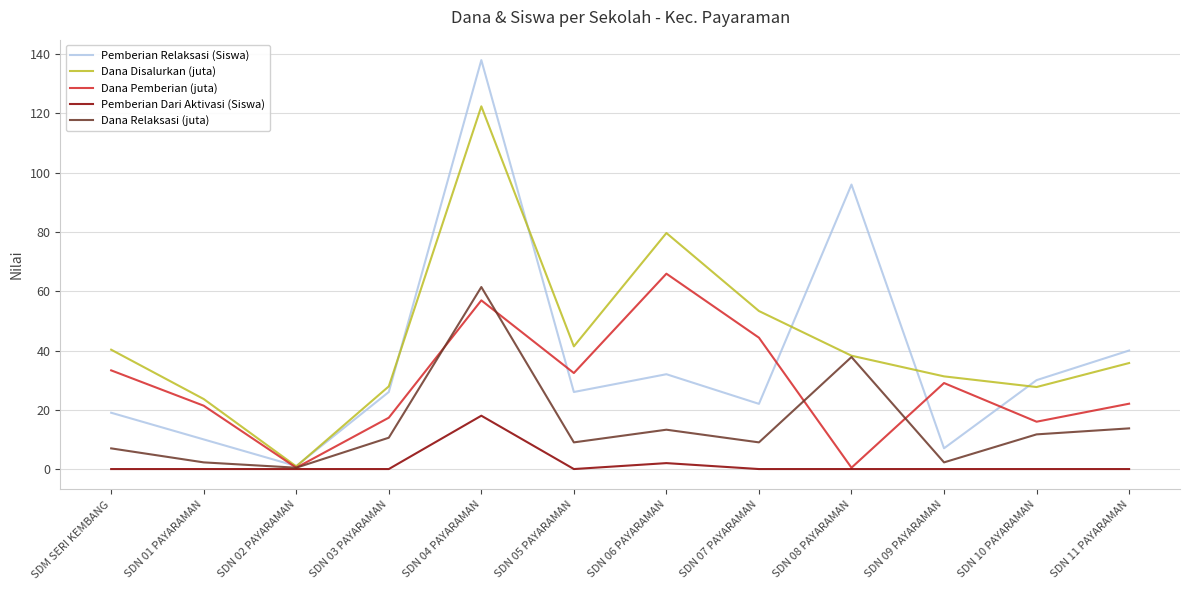

Rank the series at SDN 06 PAYARAMAN from lowest to highest value.

Pemberian Dari Aktivasi (Siswa), Dana Relaksasi (juta), Pemberian Relaksasi (Siswa), Dana Pemberian (juta), Dana Disalurkan (juta)